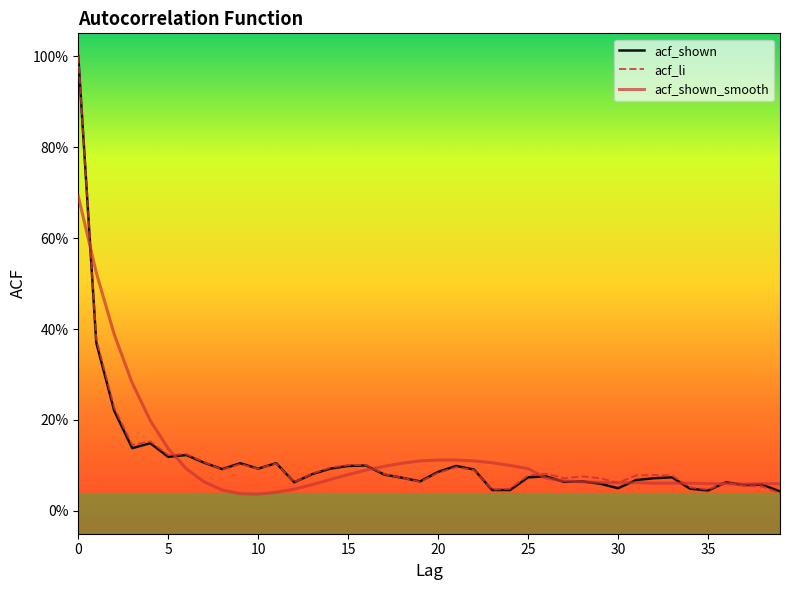

Which series has the largest range (max minus min)?

acf_li